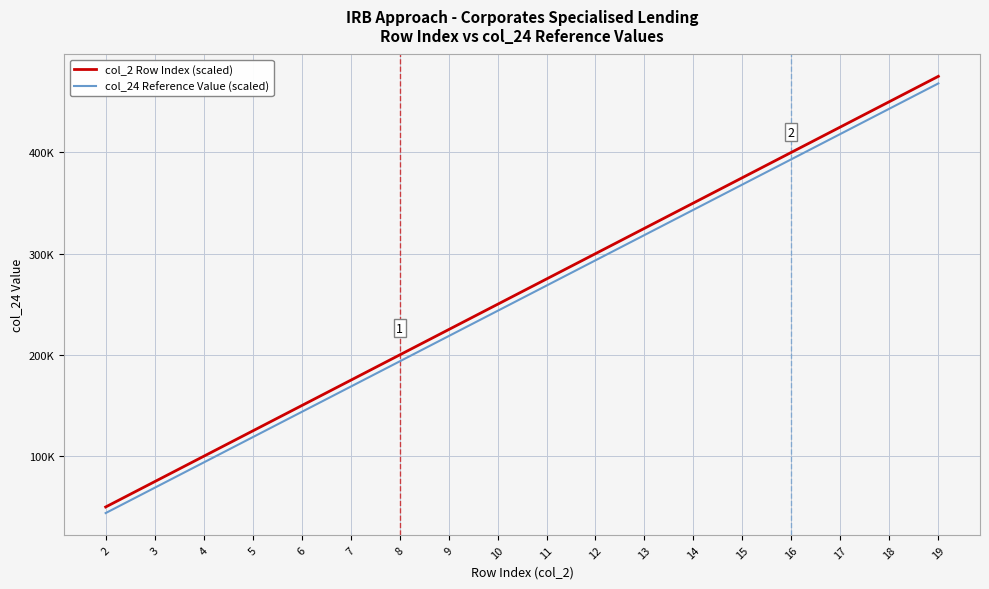

What is the difference between the maximum and minimum values in the col_2 Row Index (scaled) series?

425000.0